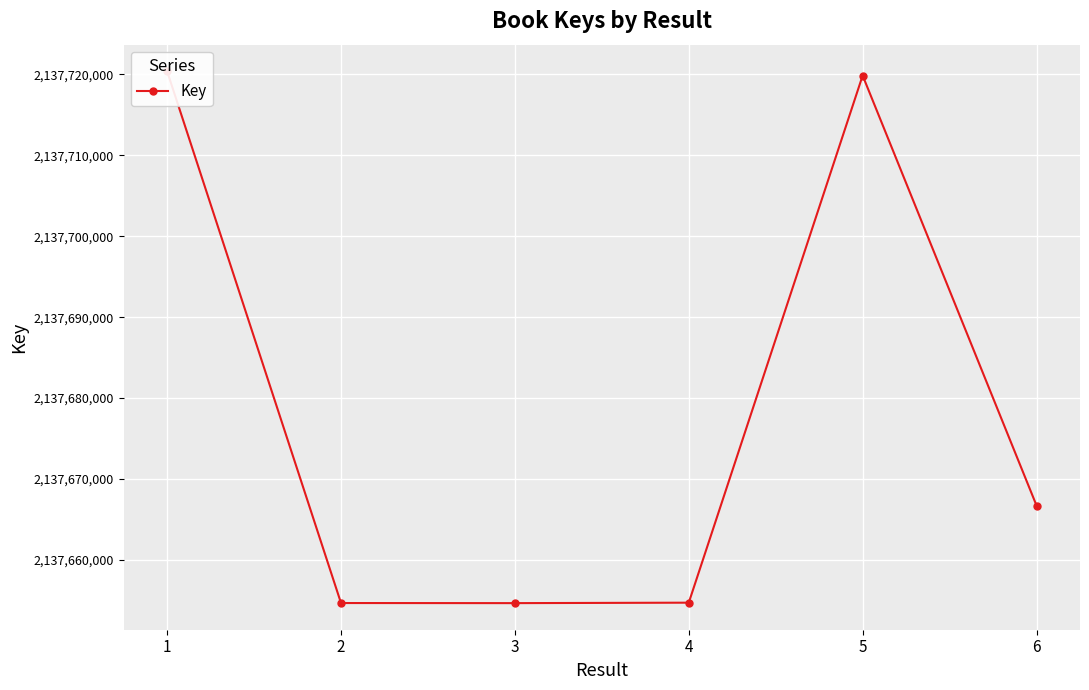

Is it true that the value at 2 is 1479863274?

False